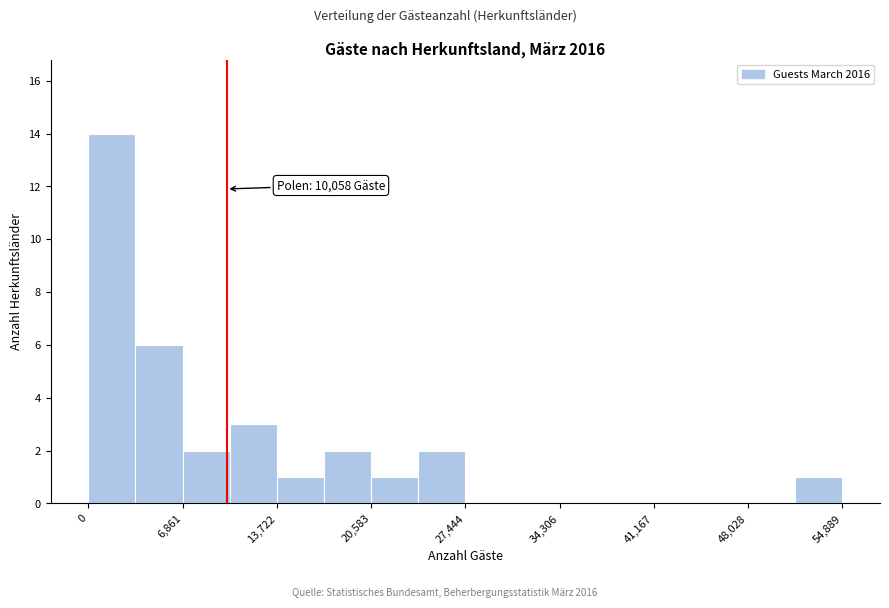

Read against the x-axis, roughly where is the centre of the tallest bar?

2000